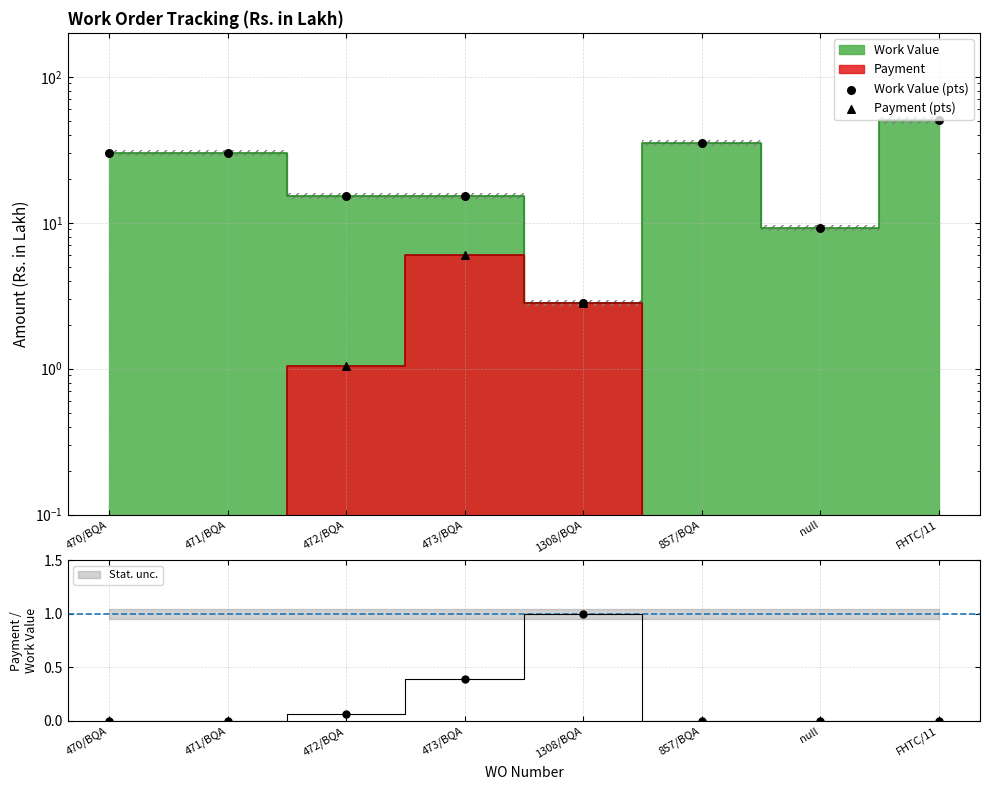

Which series has the widest spread of Y values?

Work Value (pts)